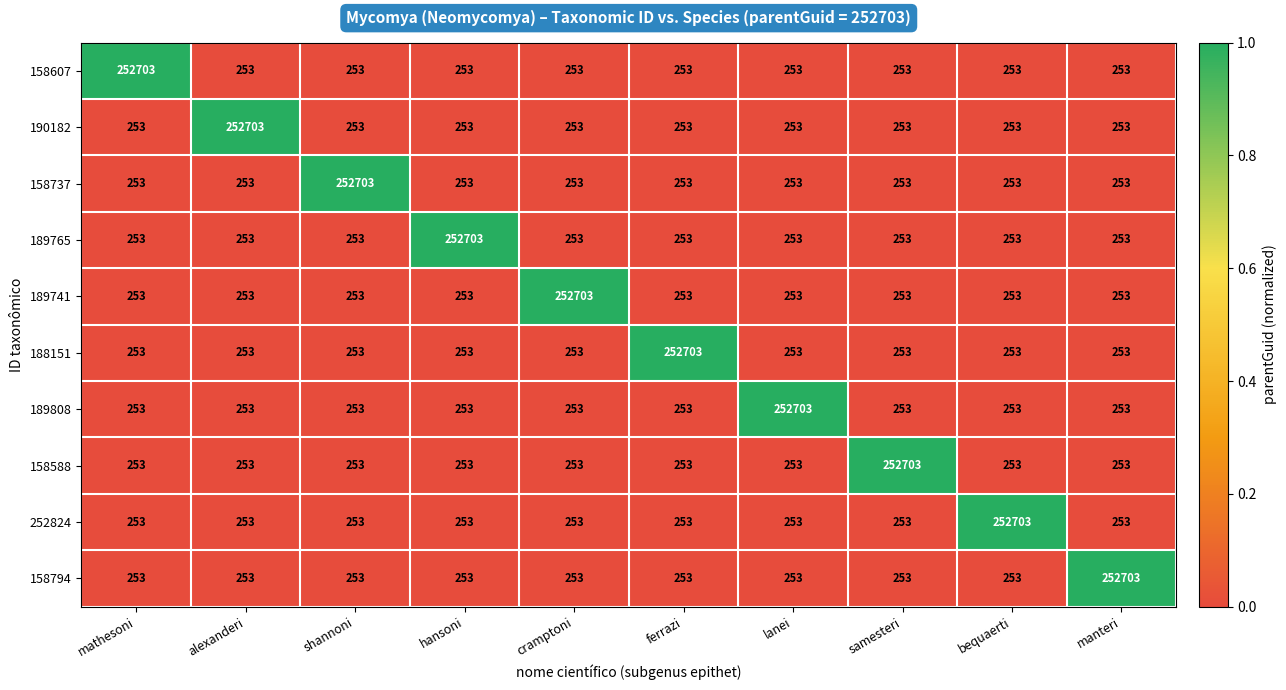

What is the sum of all 158737 values?

254980